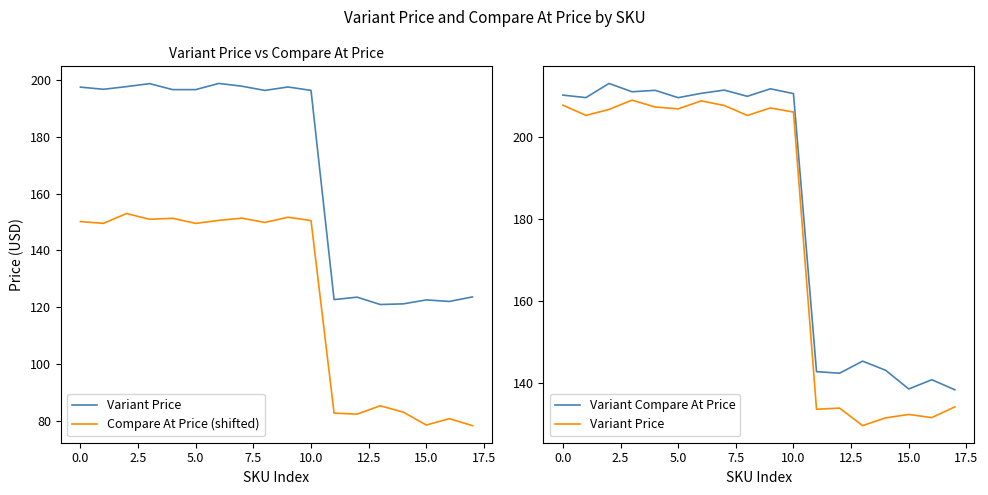

What is the value of the Variant Compare At Price point at the 12th from the left?

142.6